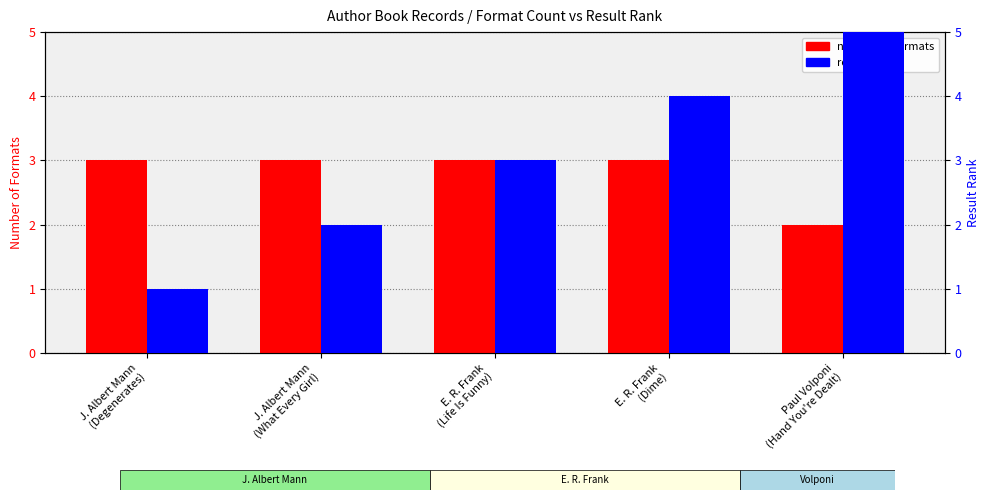

How many bars are there in total?

10